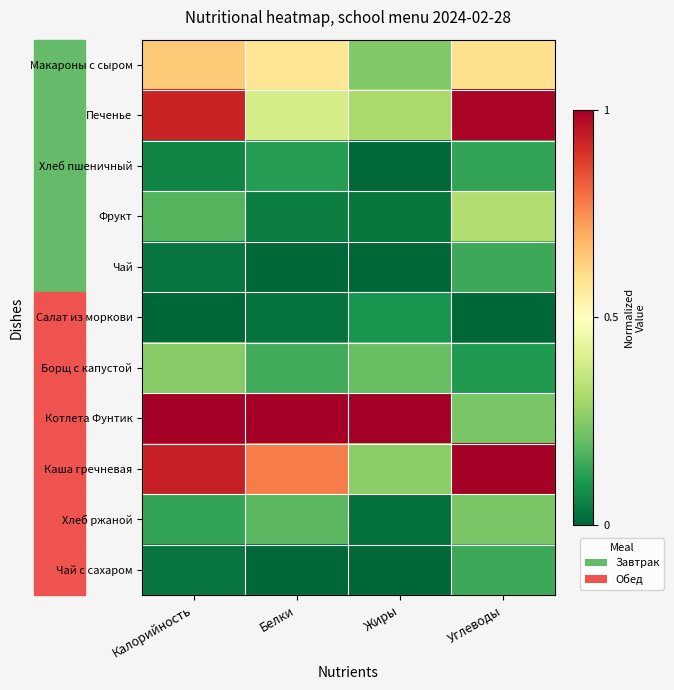

Reading left to right, transcribe all the data shown in this chart.

Макароны с сыром: Калорийность=0.6	Белки=0.6	Жиры=0.2	Углеводы=0.6
Печенье: Калорийность=0.9	Белки=0.4	Жиры=0.3	Углеводы=1.0
Хлеб пшеничный: Калорийность=0.1	Белки=0.1	Жиры=0.0	Углеводы=0.1
Фрукт: Калорийность=0.2	Белки=0.1	Жиры=0.0	Углеводы=0.3
Чай: Калорийность=0.0	Белки=0.0	Жиры=0.0	Углеводы=0.1
Салат из моркови: Калорийность=0.0	Белки=0.0	Жиры=0.1	Углеводы=0.0
Борщ с капустой: Калорийность=0.3	Белки=0.2	Жиры=0.2	Углеводы=0.1
Котлета Фунтик: Калорийность=1.0	Белки=1.0	Жиры=1.0	Углеводы=0.2
Каша гречневая: Калорийность=0.9	Белки=0.8	Жиры=0.3	Углеводы=1.0
Хлеб ржаной: Калорийность=0.1	Белки=0.2	Жиры=0.0	Углеводы=0.2
Чай с сахаром: Калорийность=0.0	Белки=0.0	Жиры=0.0	Углеводы=0.1